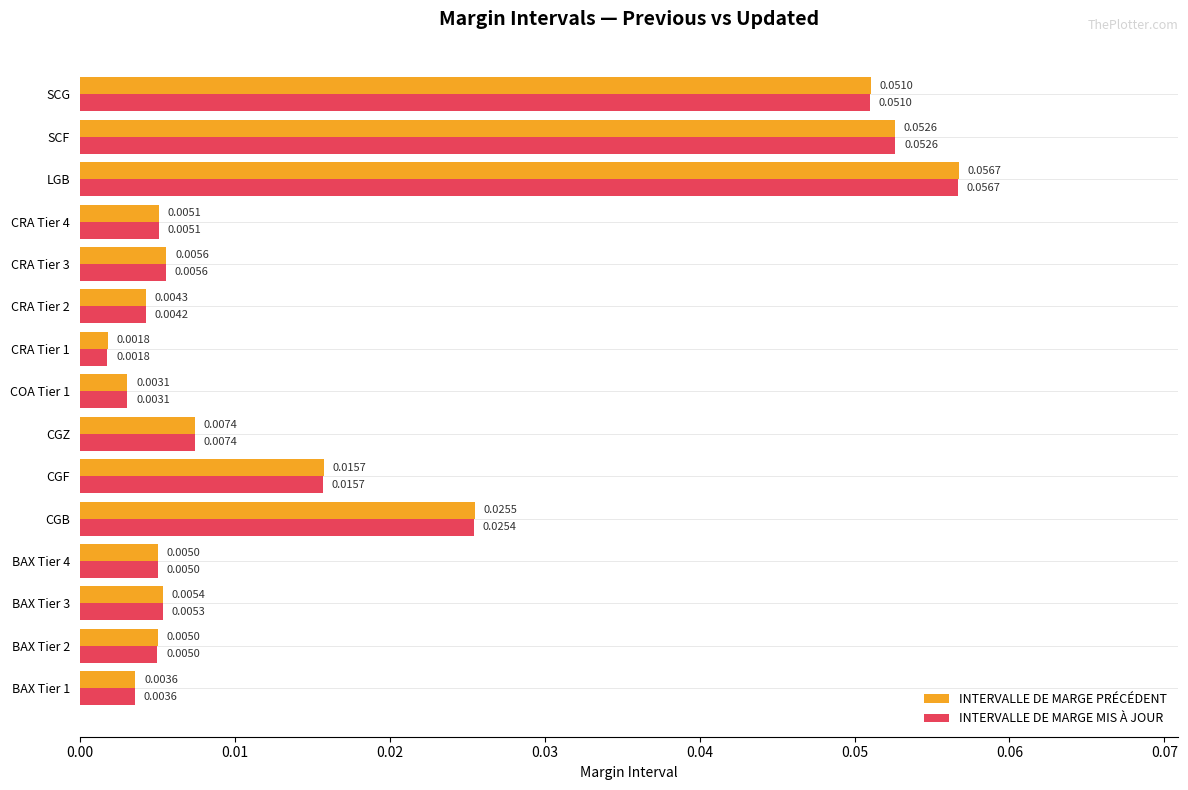

Which category has the highest value in the INTERVALLE DE MARGE PRÉCÉDENT series?

LGB